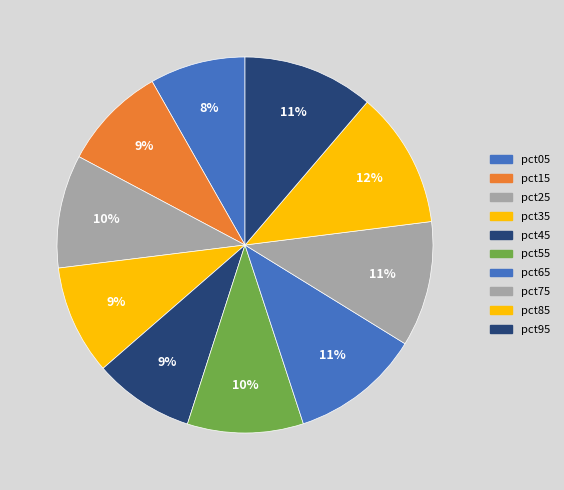

Count the number of slices in the pie.

10